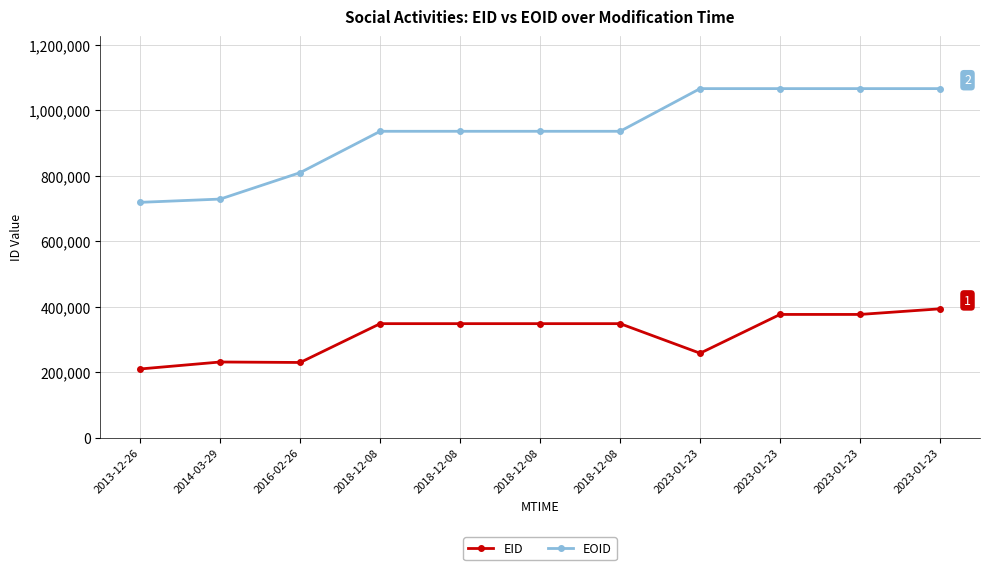

What are all the series names shown in the legend?

EID, EOID